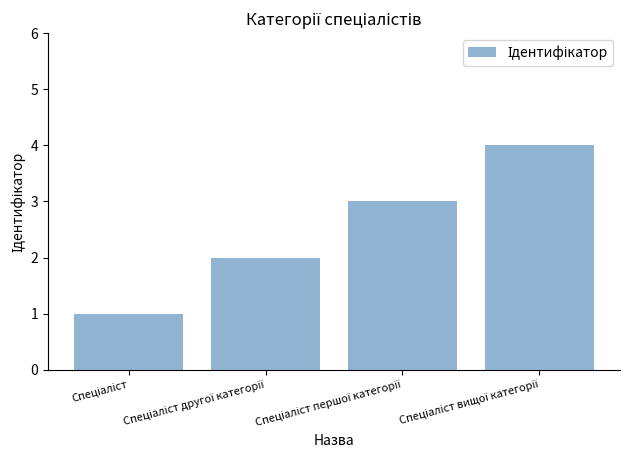

What is the difference between the second highest and minimum values?

2